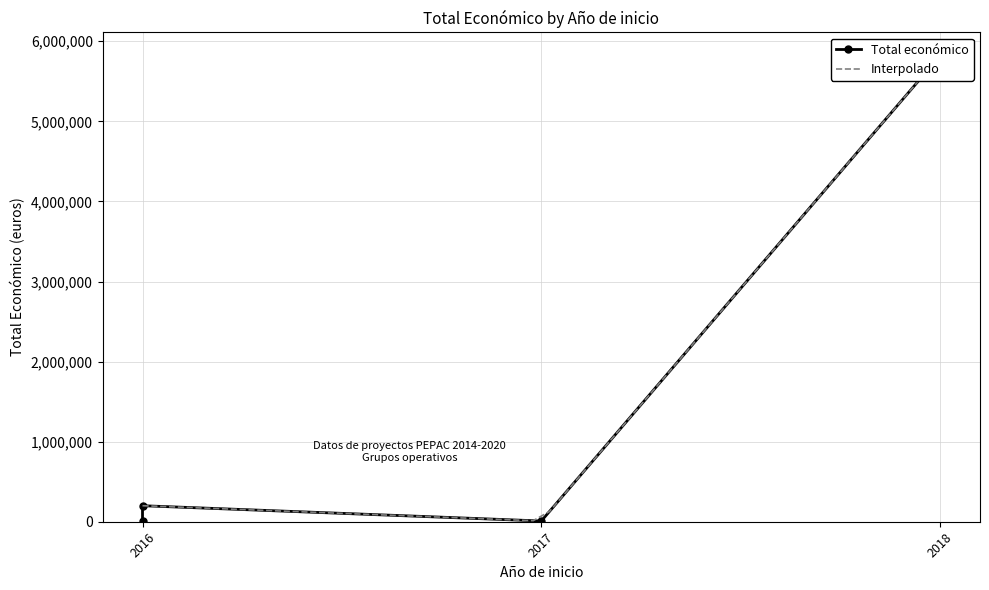

How many data points are less than 199983?

2